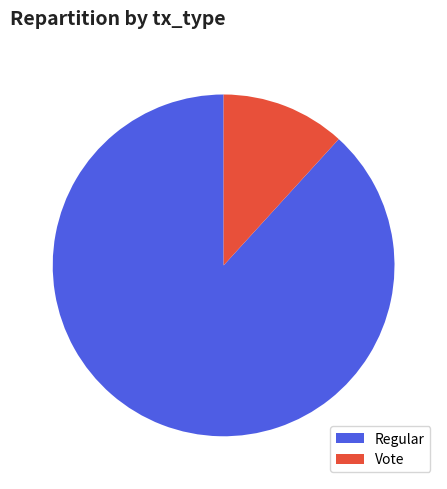

Is the sum of Vote and Regular greater than half?

Yes